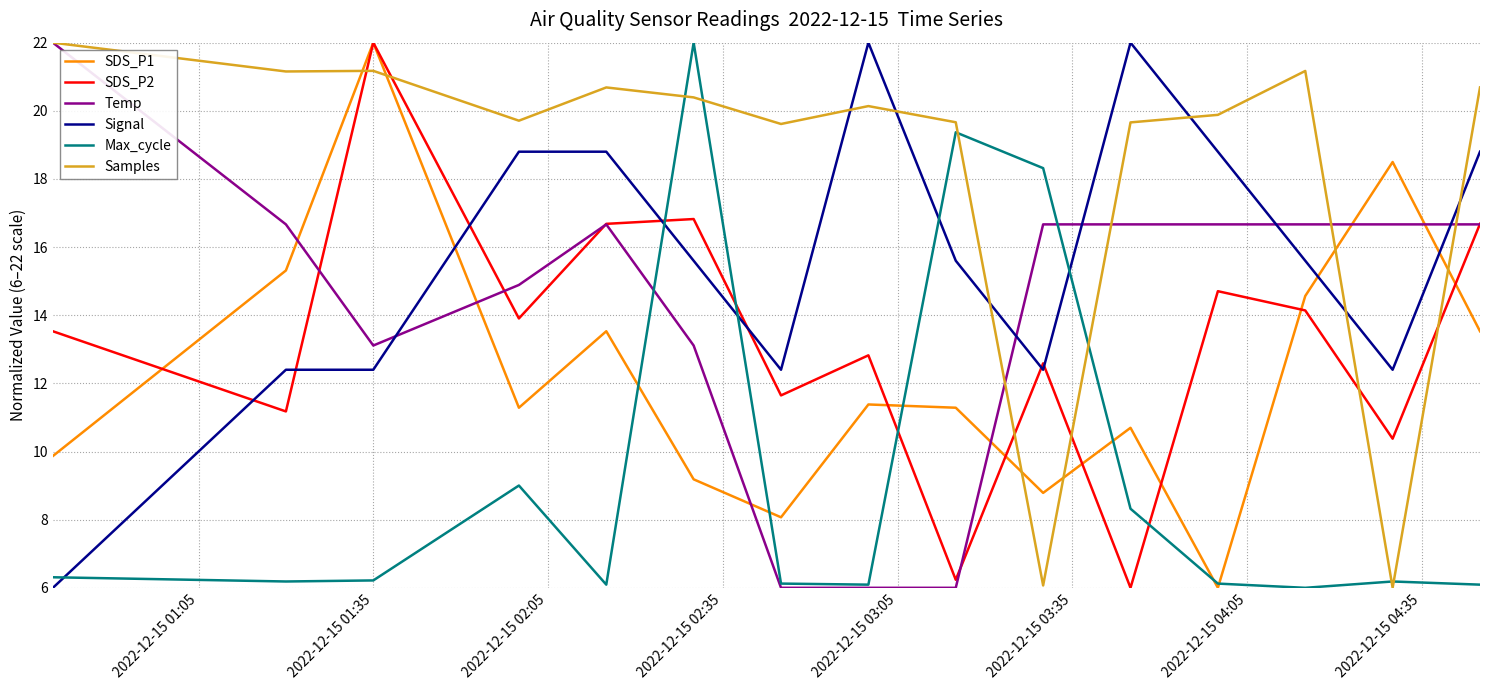

Which series has the largest total across all categories?

Samples